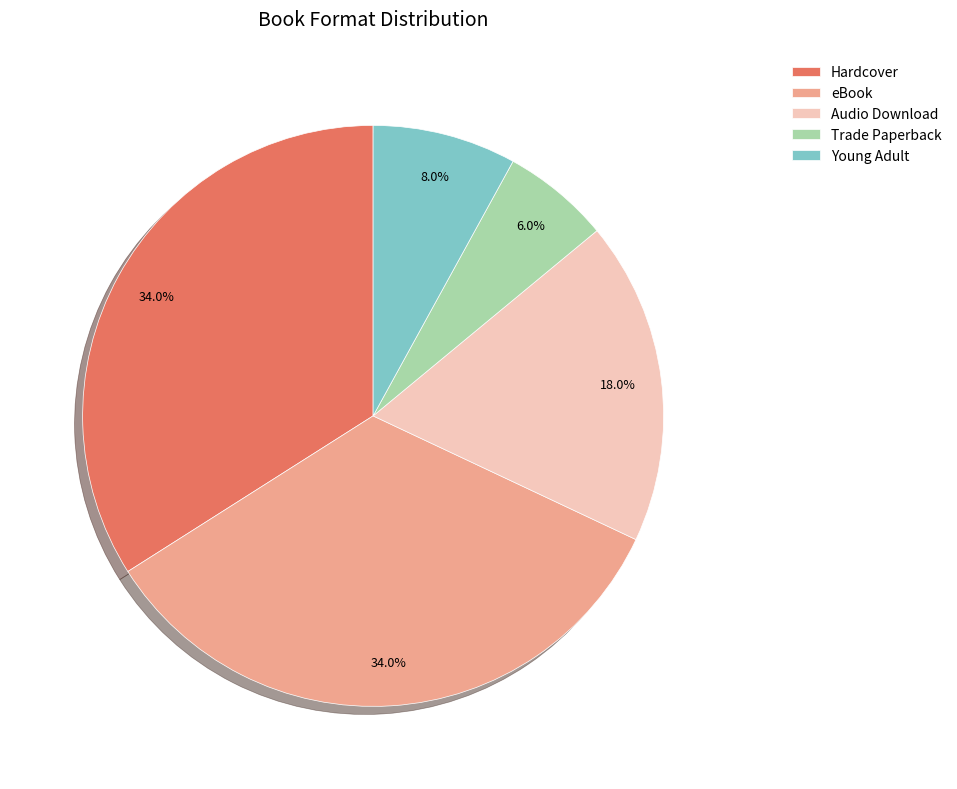

Which has a higher value, Trade Paperback or Young Adult?

Young Adult